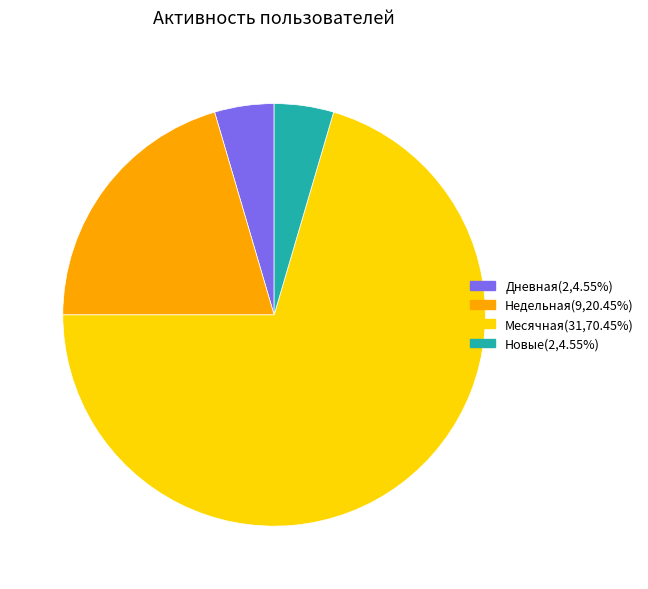

Count the number of slices in the pie.

4